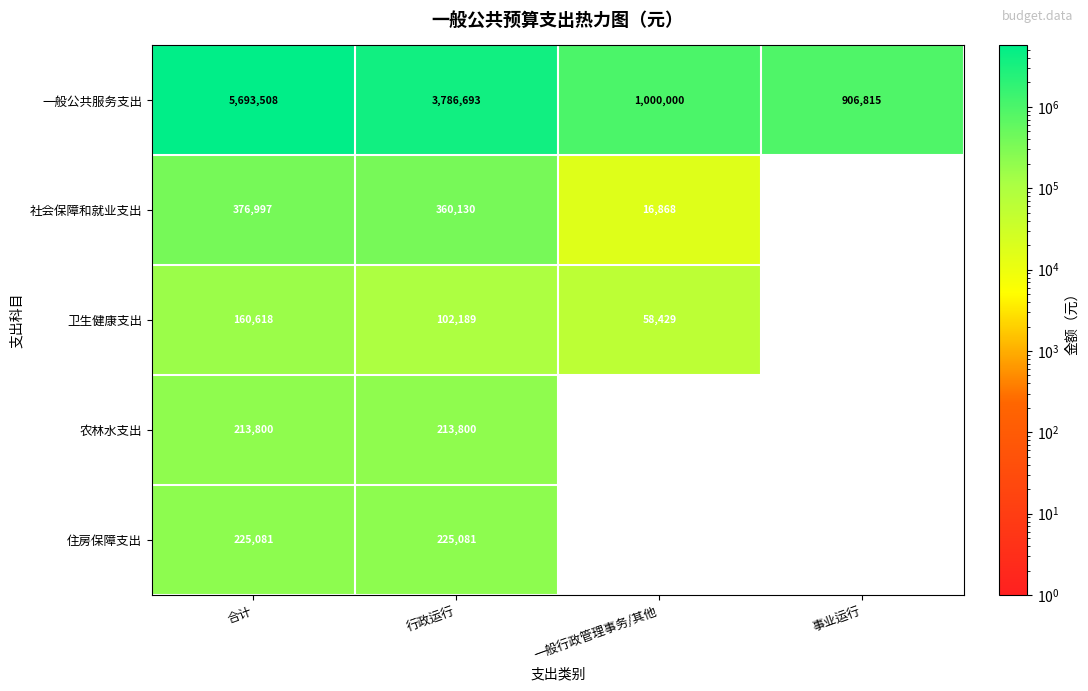

What is the average value of the 一般公共服务支出 series?

2846754